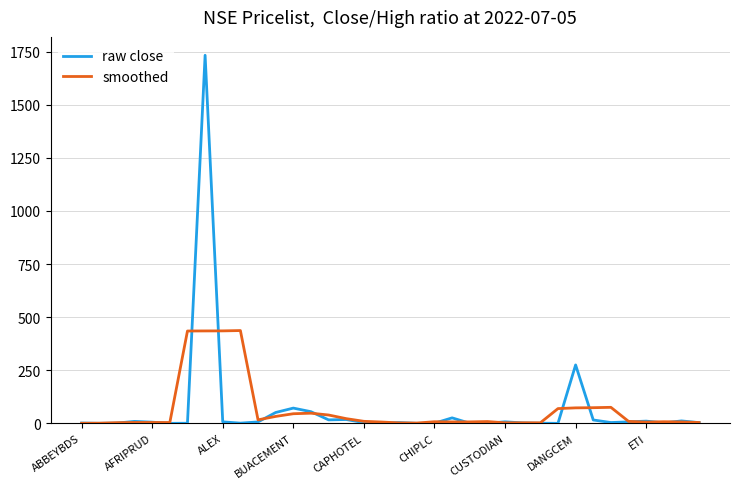

List the series in order of their peak value, highest first.

raw close, smoothed